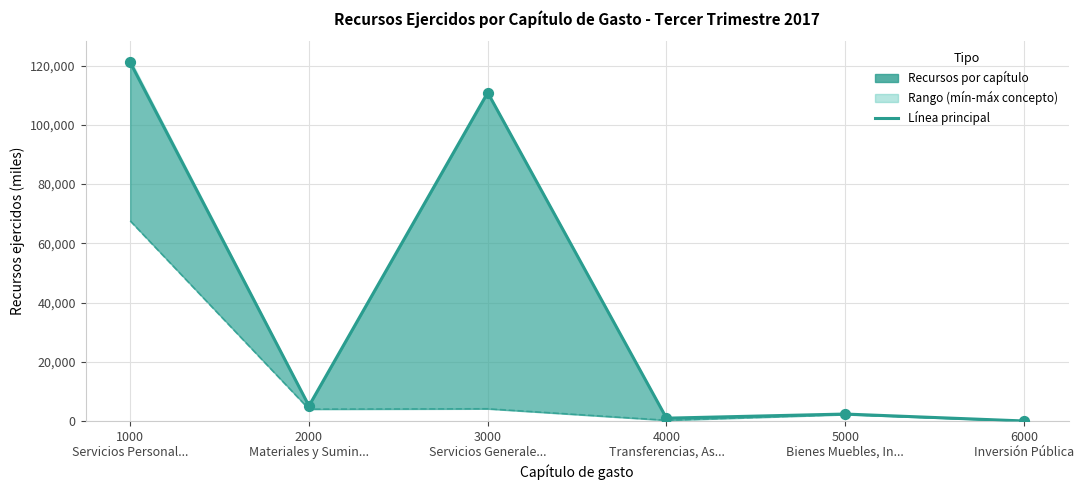

Which series has the widest spread of Y values?

Recursos ejercidos por capítulo